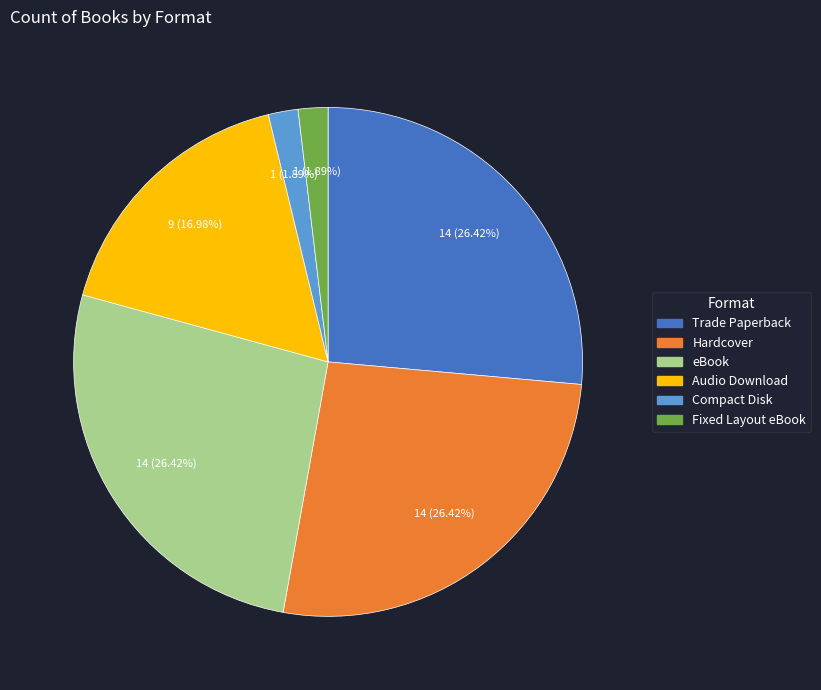

What is the ratio of the value at Fixed Layout eBook to the value at Compact Disk?

1.0